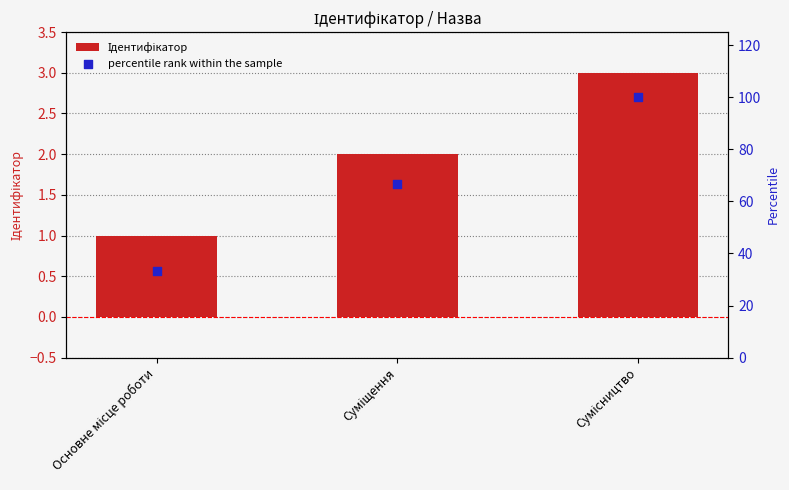

At how many categories does at least one series exceed 69?

1